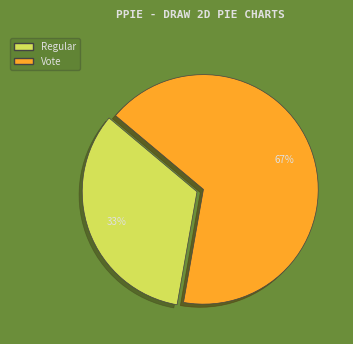

Does Regular account for over 50% of the chart?

No